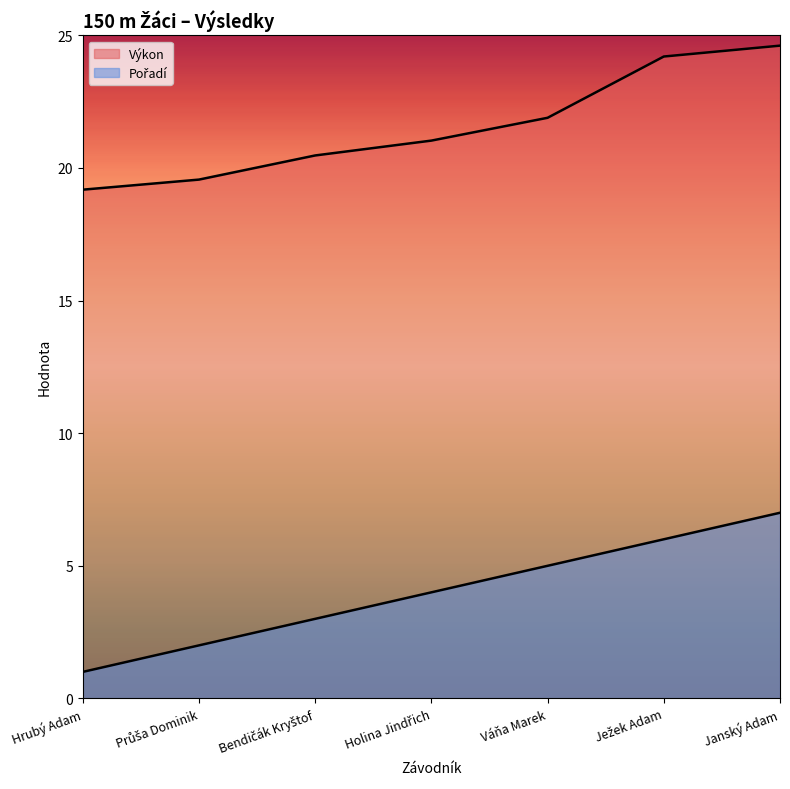

What is the total value across all series at Váňa Marek?

26.9